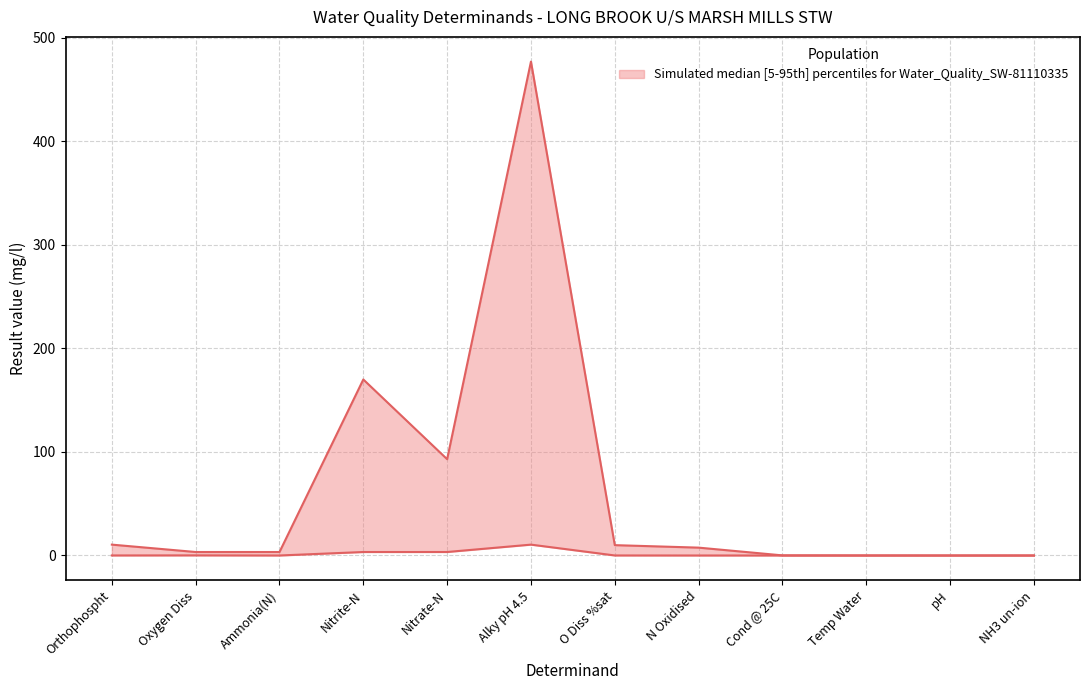

At which category is the sum across all series the highest?

Alky pH 4.5